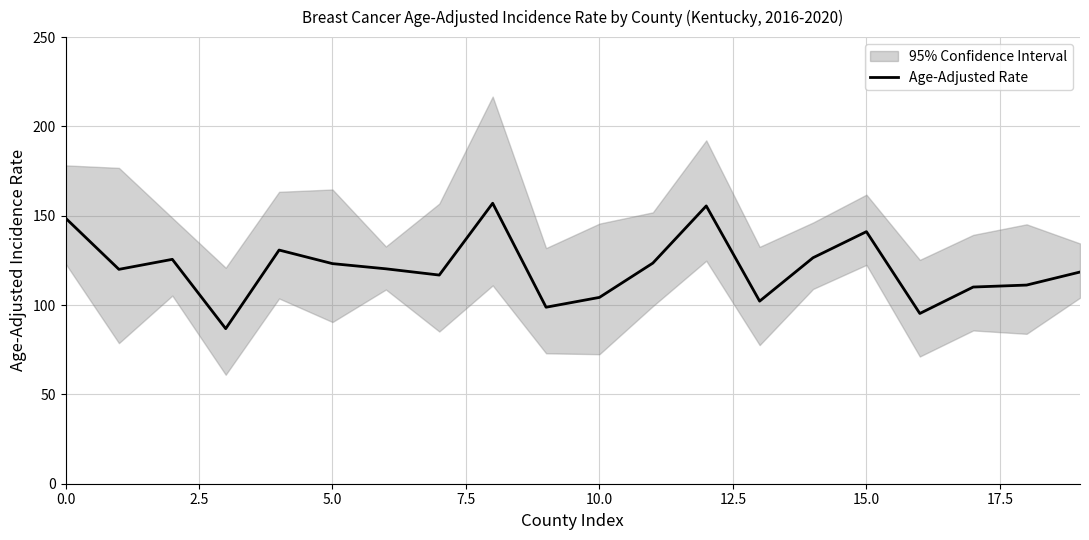

What is the difference between the maximum and second lowest values?

61.7